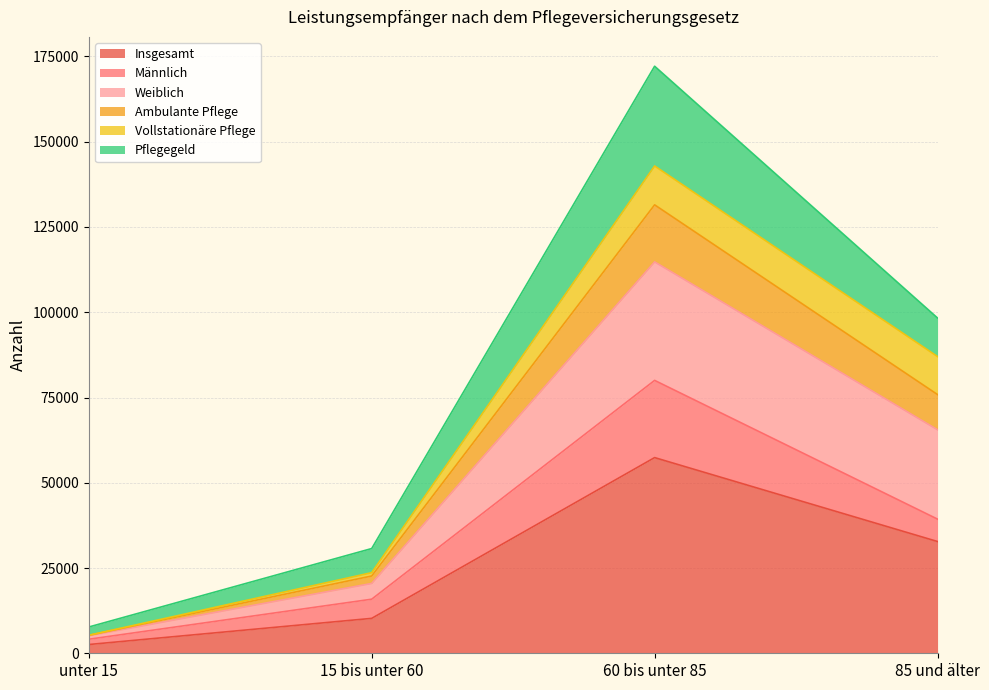

Between 60 bis unter 85 and unter 15, which is larger?

60 bis unter 85